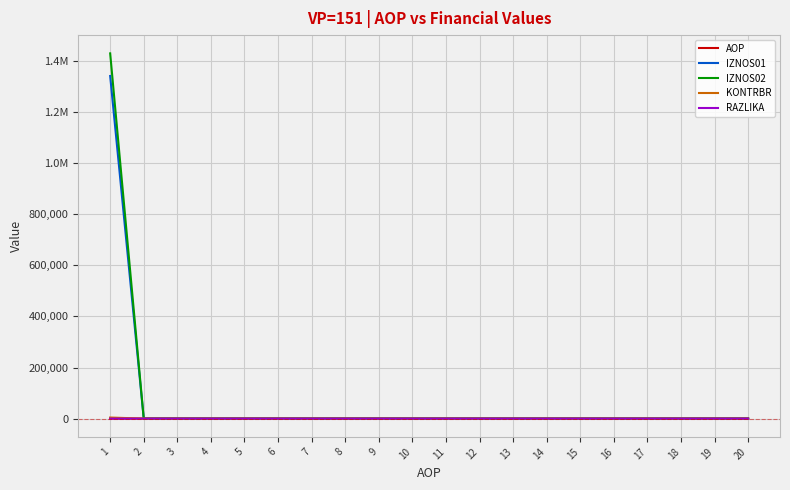

Is this an area chart (filled region under the line)?

No